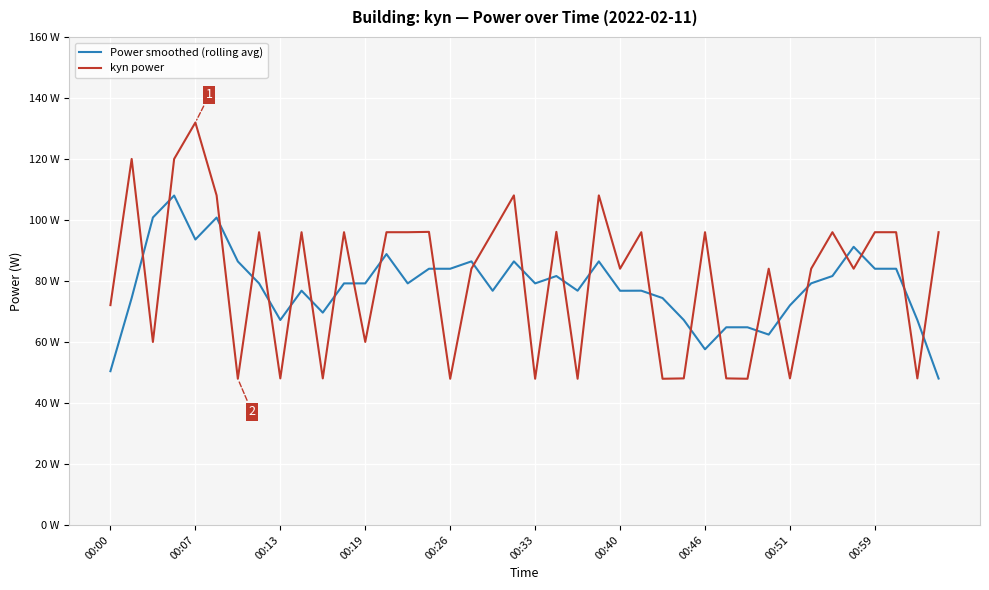

What is the greatest value displayed?

131.9